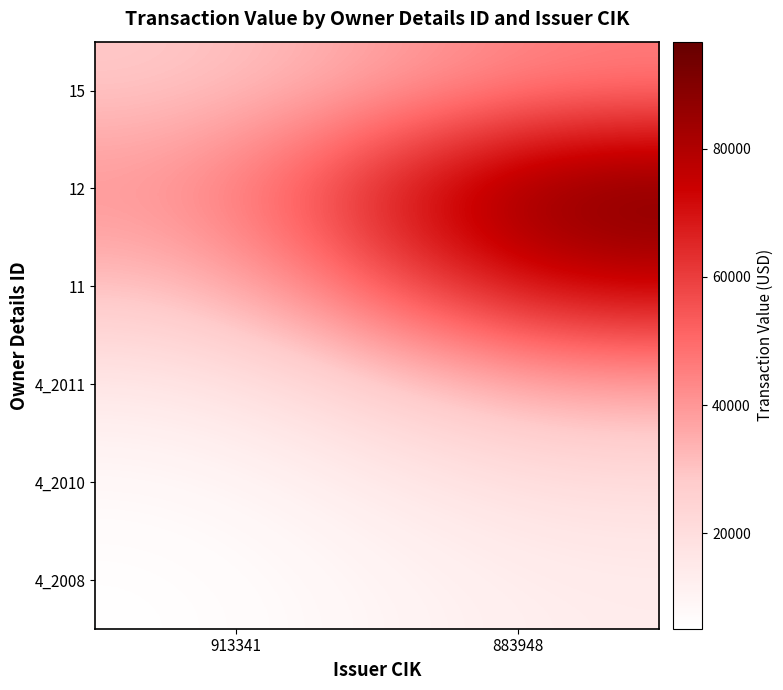

Count the number of data series in this chart.

6